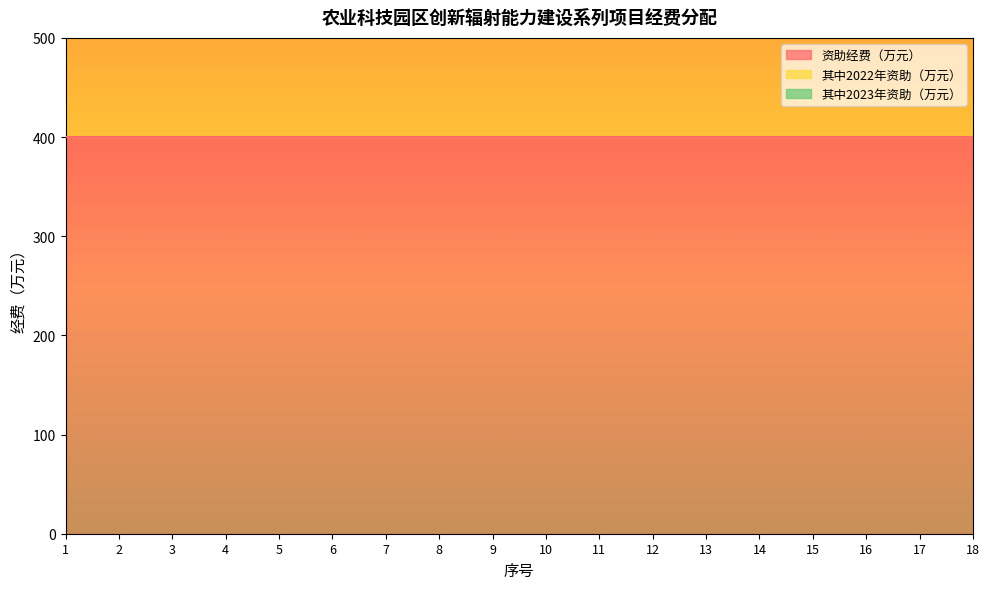

Reading left to right, list all the values displayed in this chart.

资助经费（万元）: 1=400	2=400	3=400	4=400	5=400	6=400	7=400	8=400	9=400	10=400	11=400	12=400	13=400	14=400	15=400	16=400	17=400	18=400
其中2022年资助（万元）: 1=250	2=250	3=250	4=250	5=250	6=250	7=250	8=250	9=250	10=250	11=250	12=250	13=250	14=250	15=250	16=250	17=250	18=250
其中2023年资助（万元）: 1=150	2=150	3=150	4=150	5=150	6=150	7=150	8=150	9=150	10=150	11=150	12=150	13=150	14=150	15=150	16=150	17=150	18=150